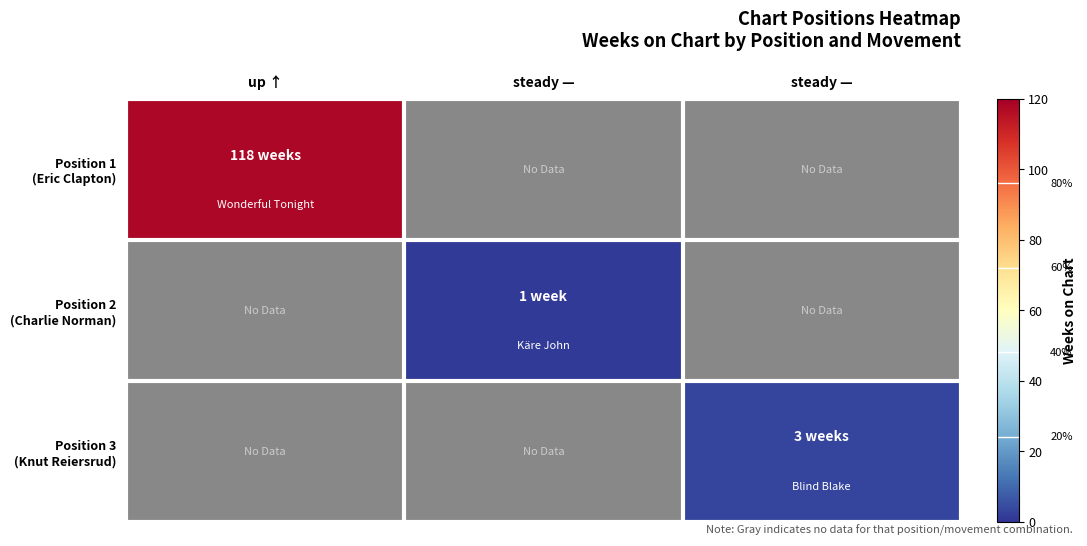

How many data points does each series have?

3